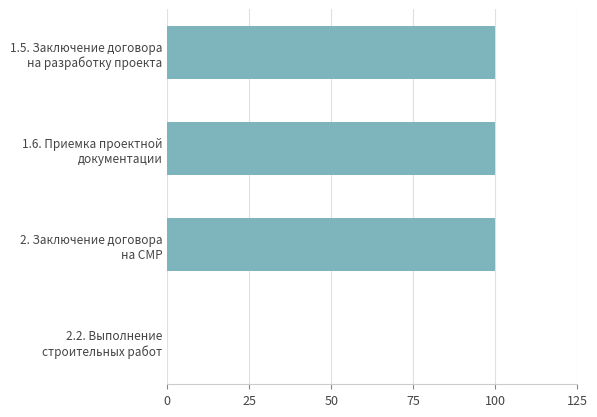

Count the number of categories in the chart.

4